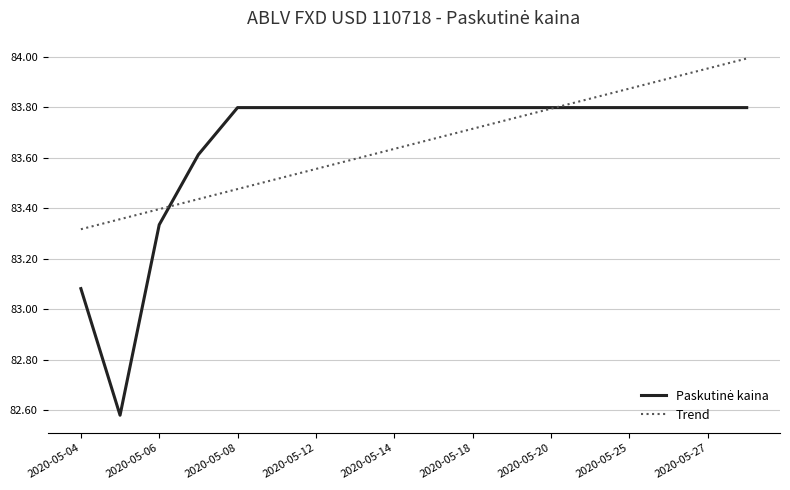

Rank the series by their maximum value, from highest to lowest.

Trend, Paskutinė kaina